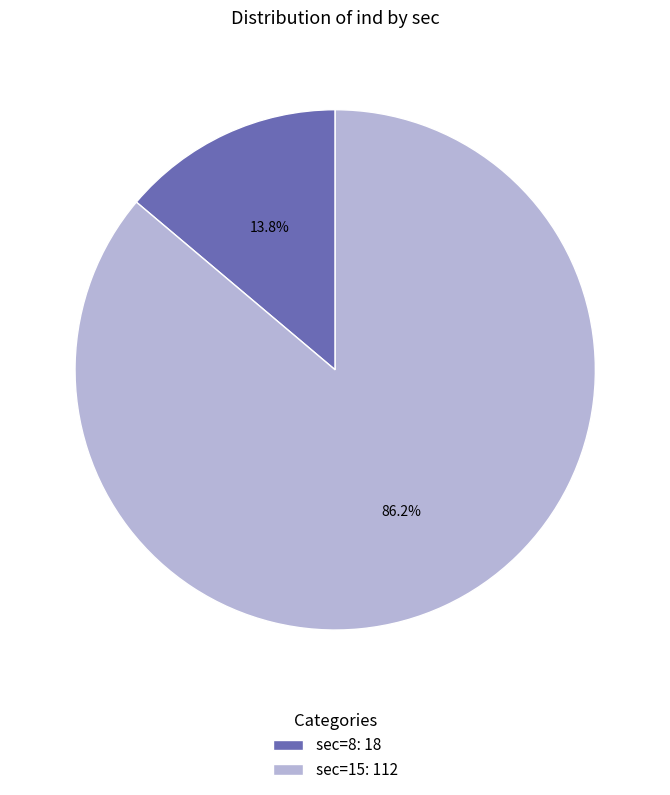

Between sec=8: 18 and sec=15: 112, which is larger?

sec=15: 112